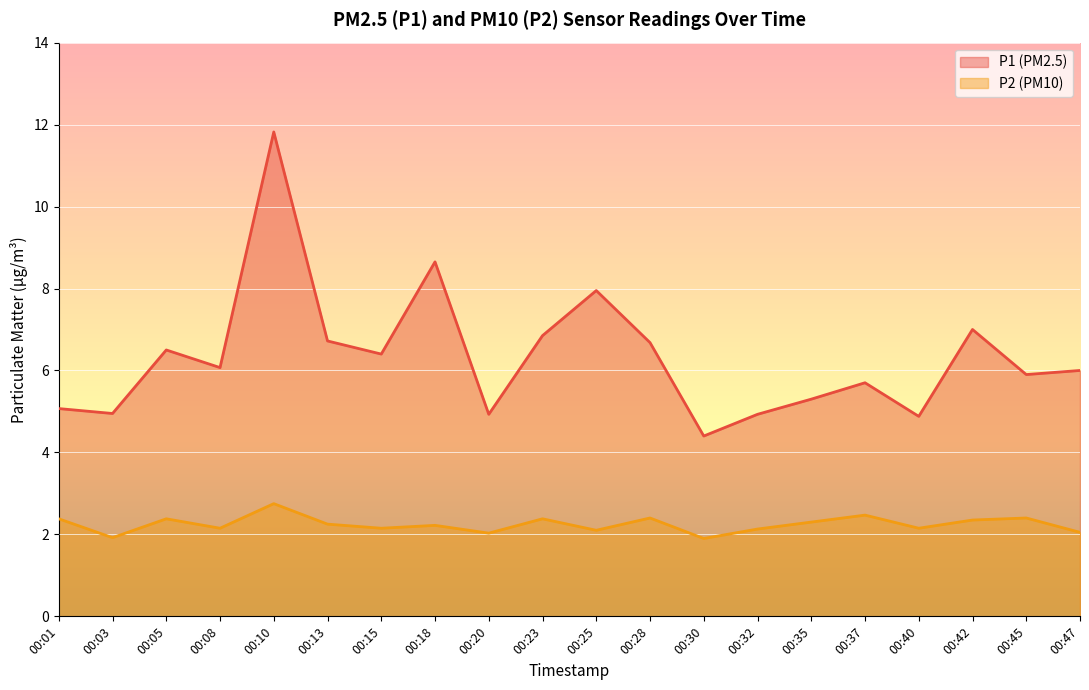

What is the difference between the P2 values at 00:15 and 00:45?

0.2